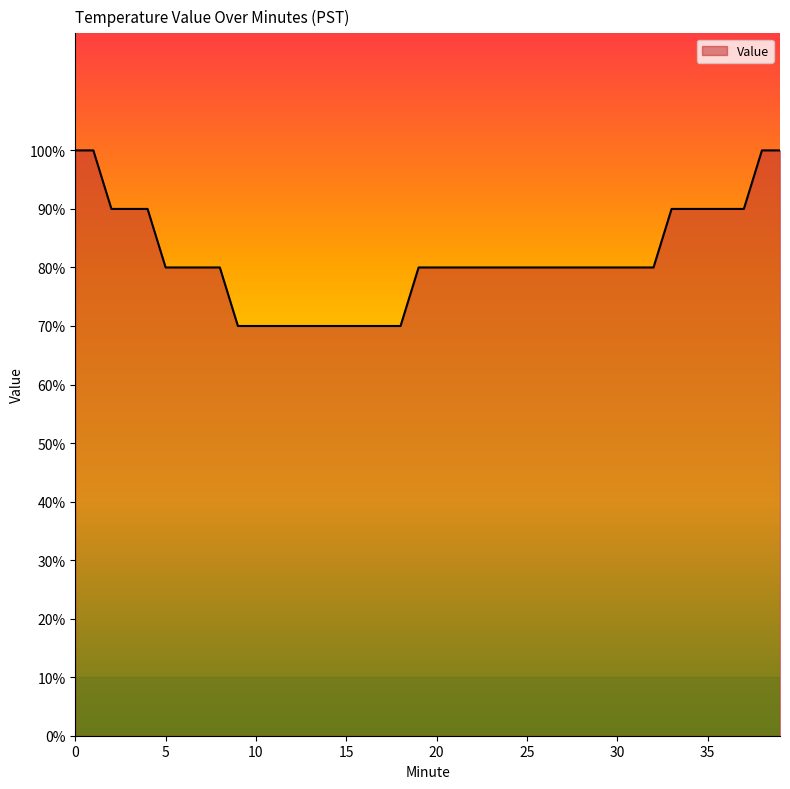

True or false: the data has more than 1 interior local peaks.

False